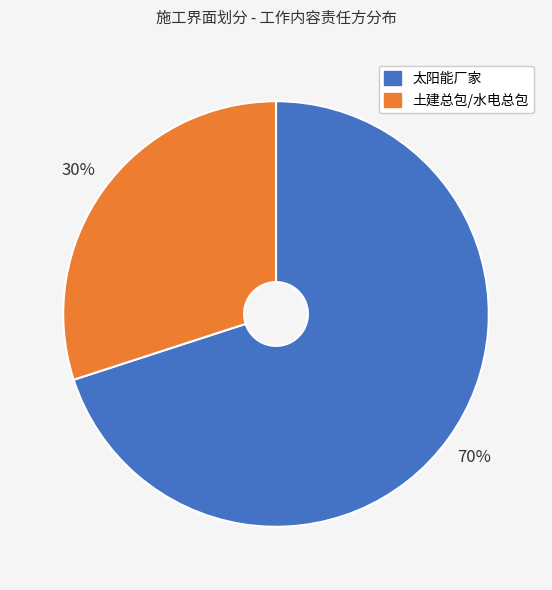

To the nearest percent, what is the difference between the 太阳能厂家 and 土建总包/水电总包 slice percentages?

40%